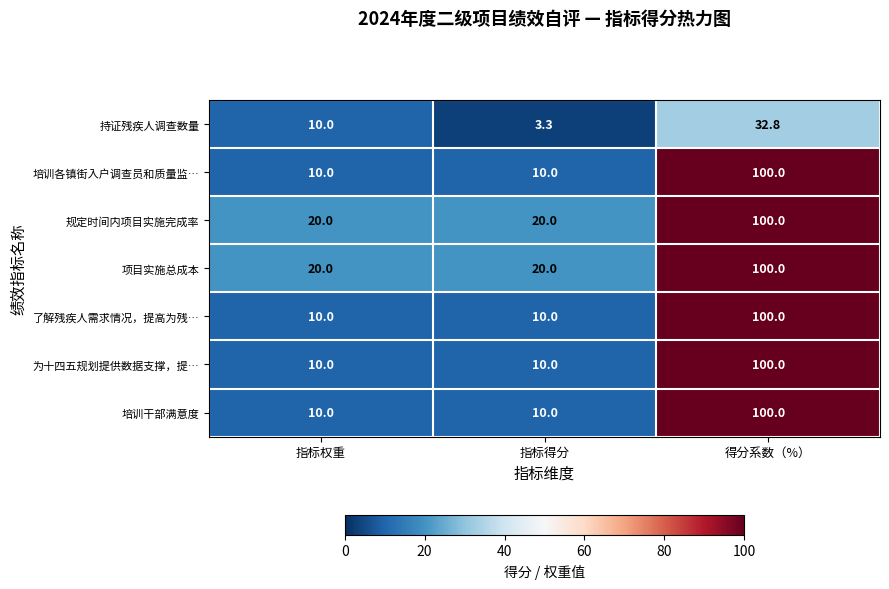

Which label corresponds to the largest value in the chart?

得分系数（%）